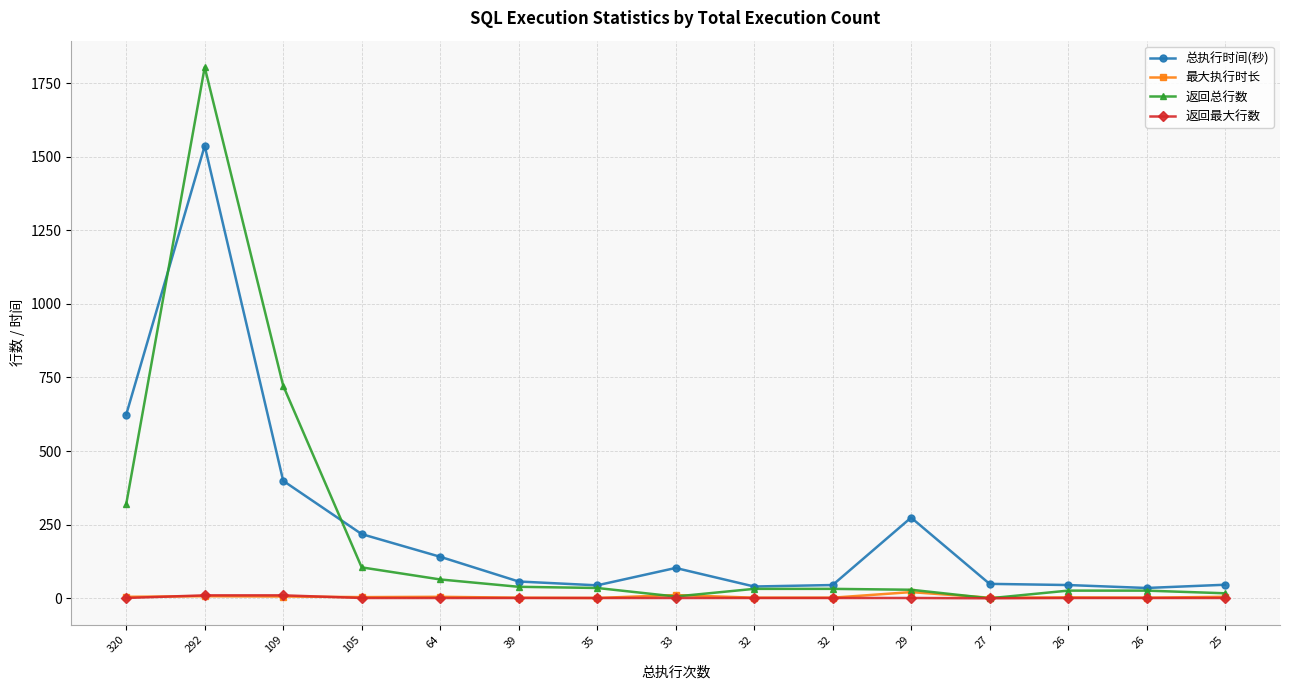

True or false: 返回总行数 has a value of 52 at 39.

False